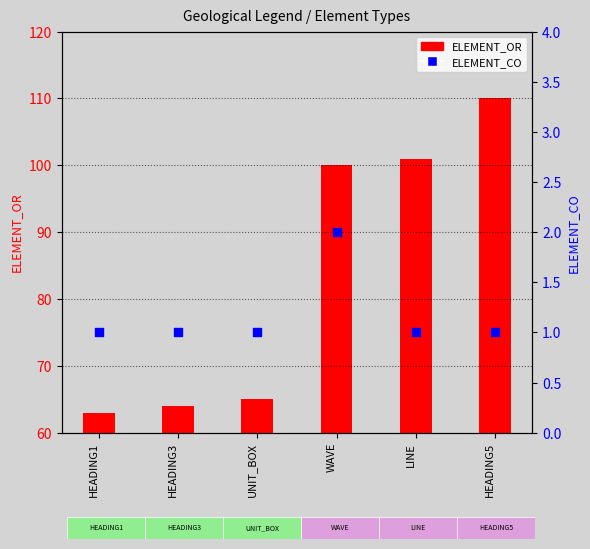

At which category is the sum across all series the highest?

HEADING5